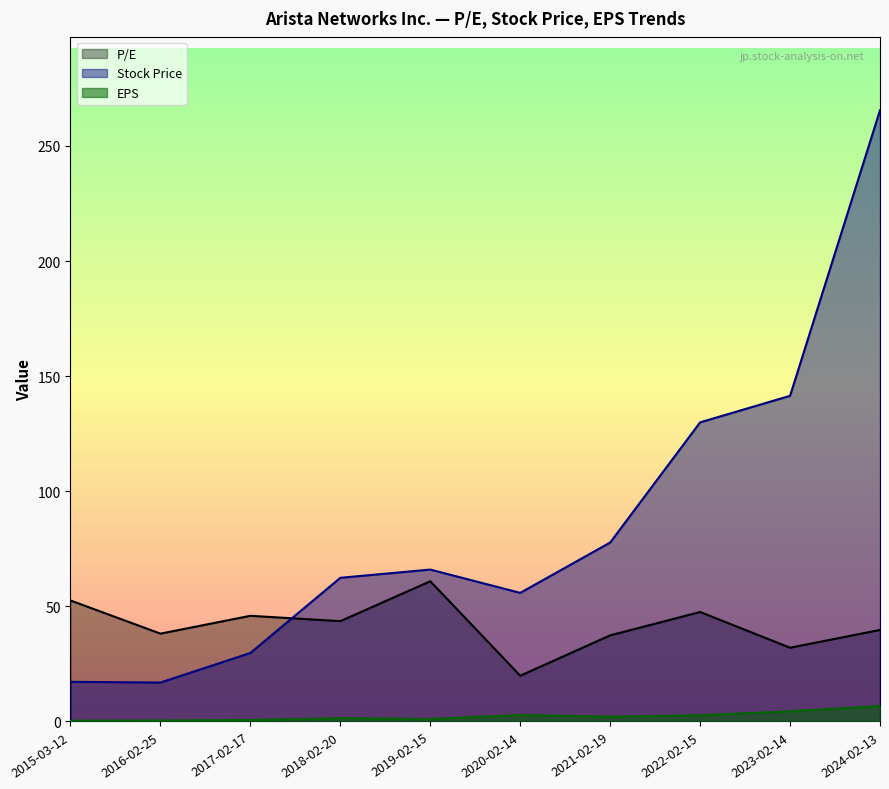

What position from the right is 2020-02-14?

5